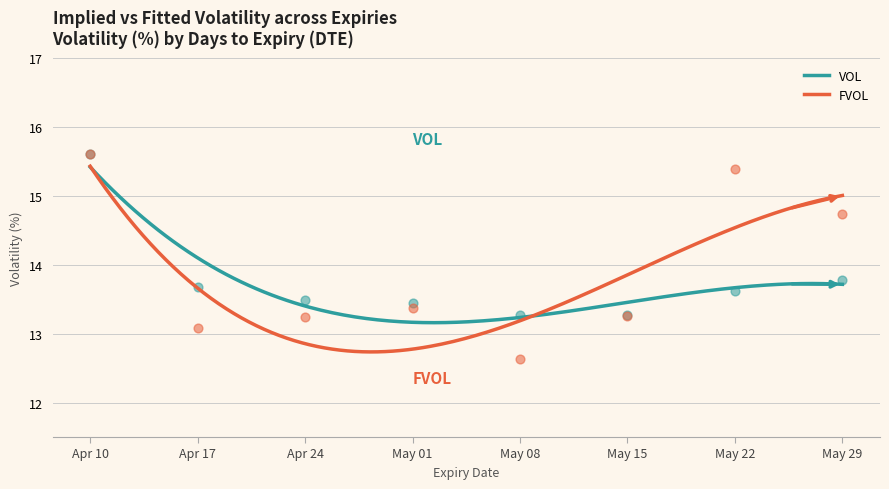

Which series has the widest spread of Y values?

FVOL